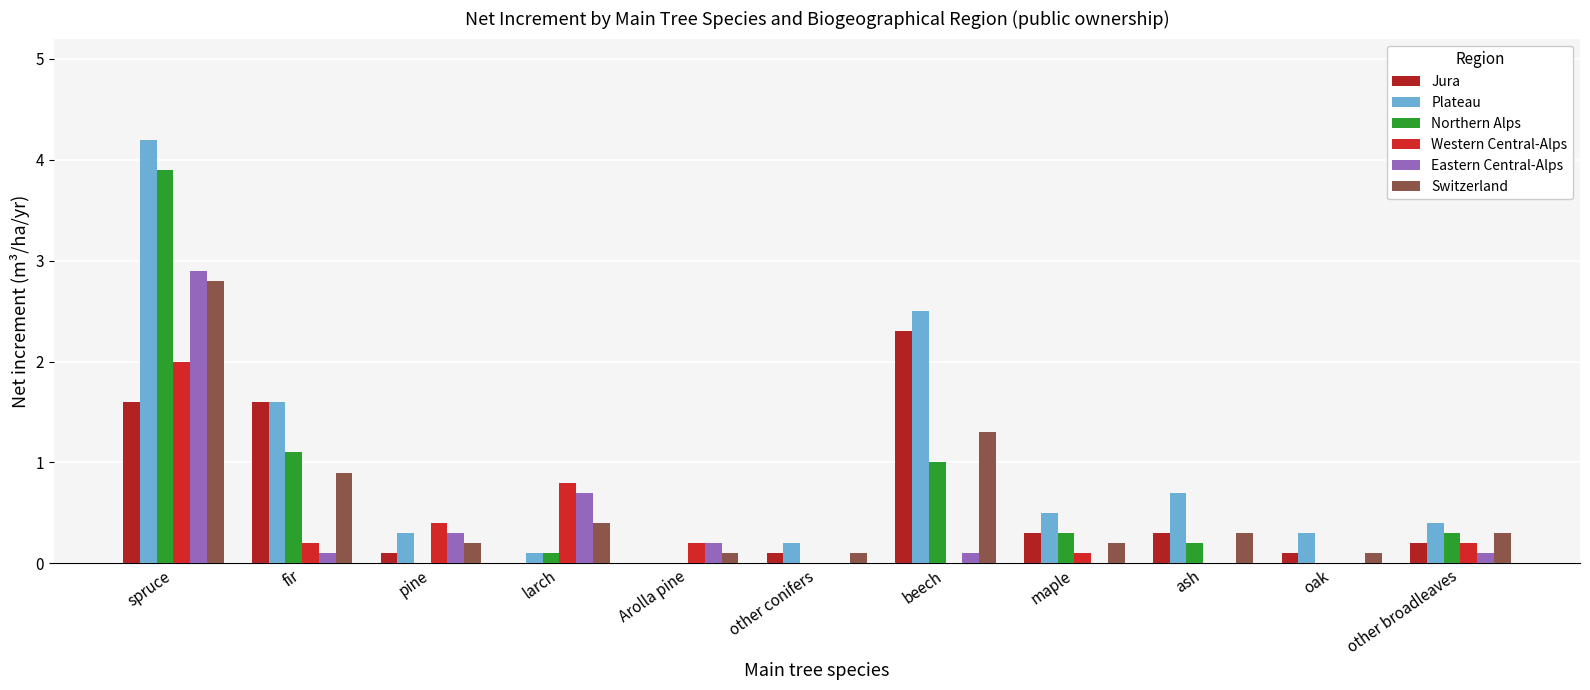

At which category does the chart reach its peak across all series?

spruce